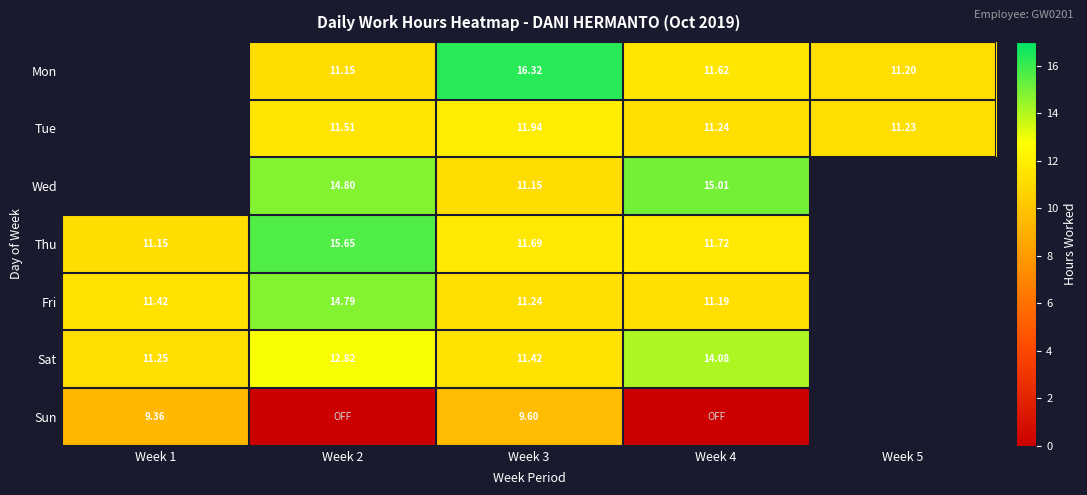

What is the total value across all series at Week 4?

74.9